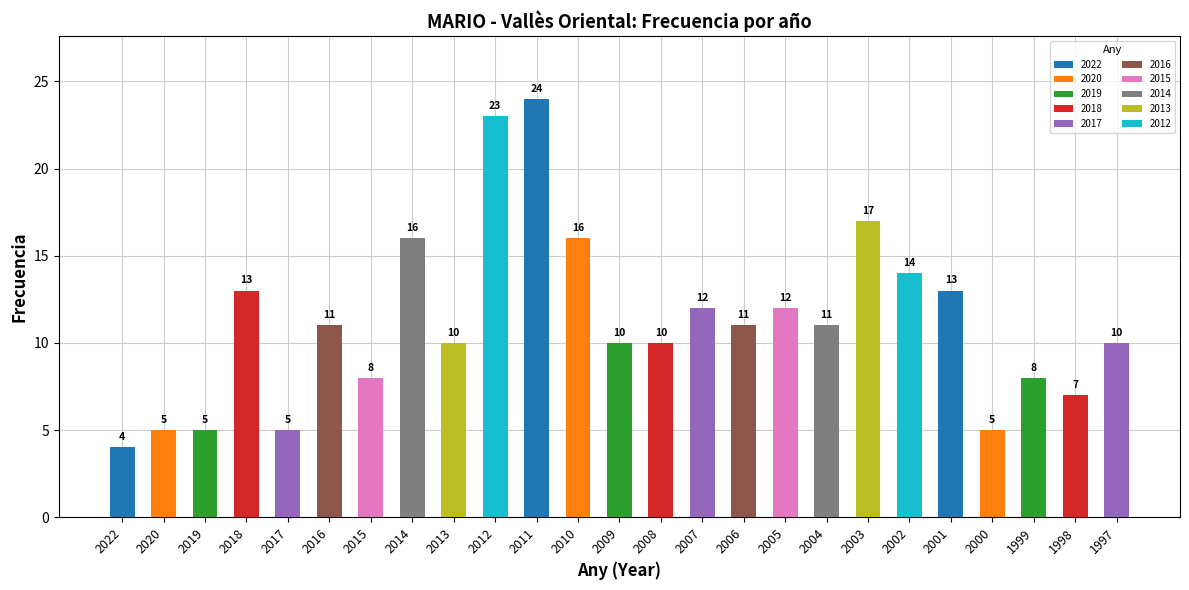

What is the greatest value displayed?

24